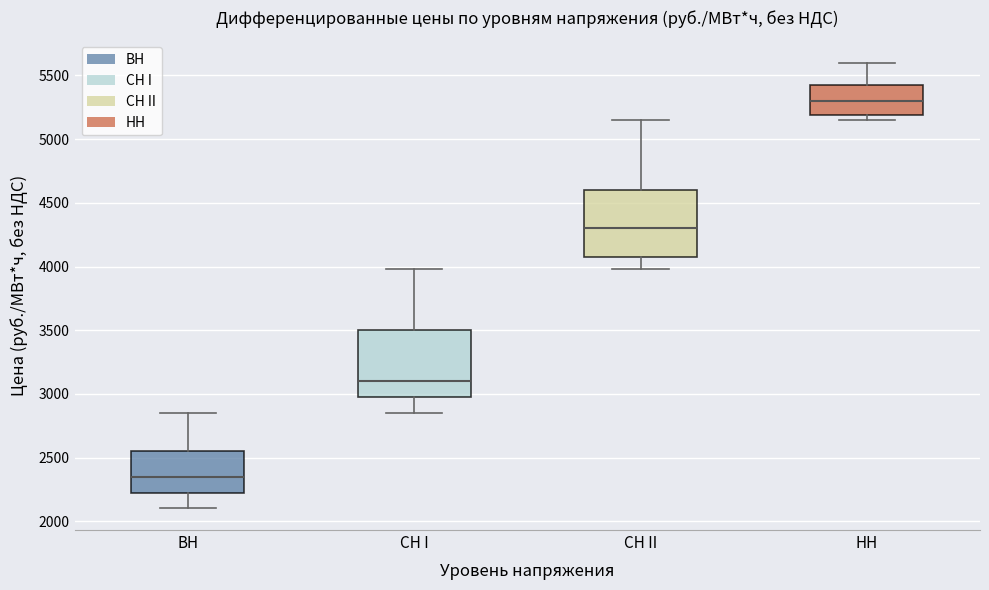

Which box's median line is the highest?

НН